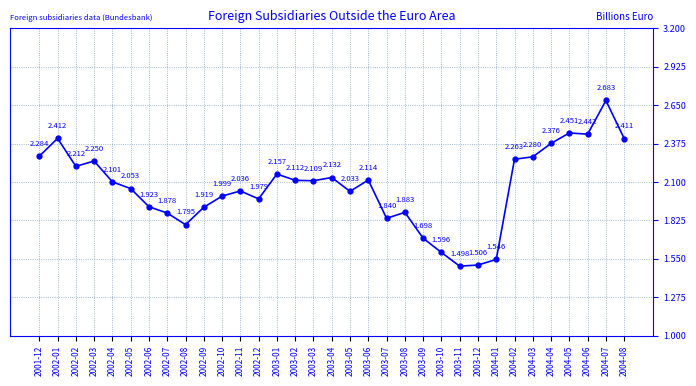

True or false: the data has more than 2 interior local peaks.

True